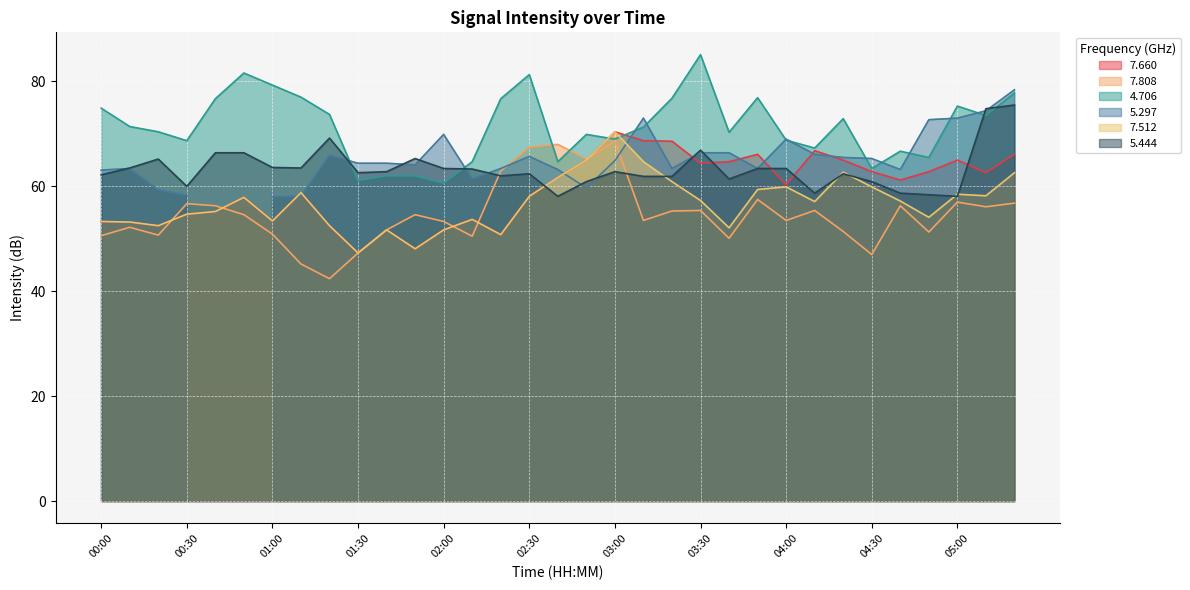

What is the smallest value displayed?

42.4